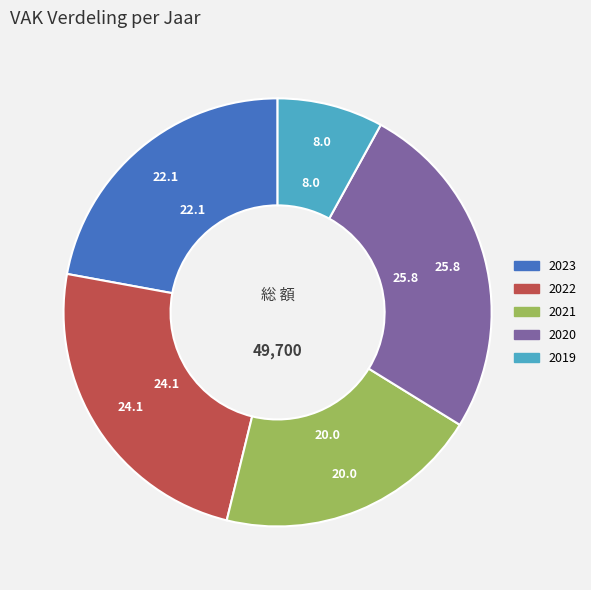

True or false: 2020 accounts for 26% of the total.

True